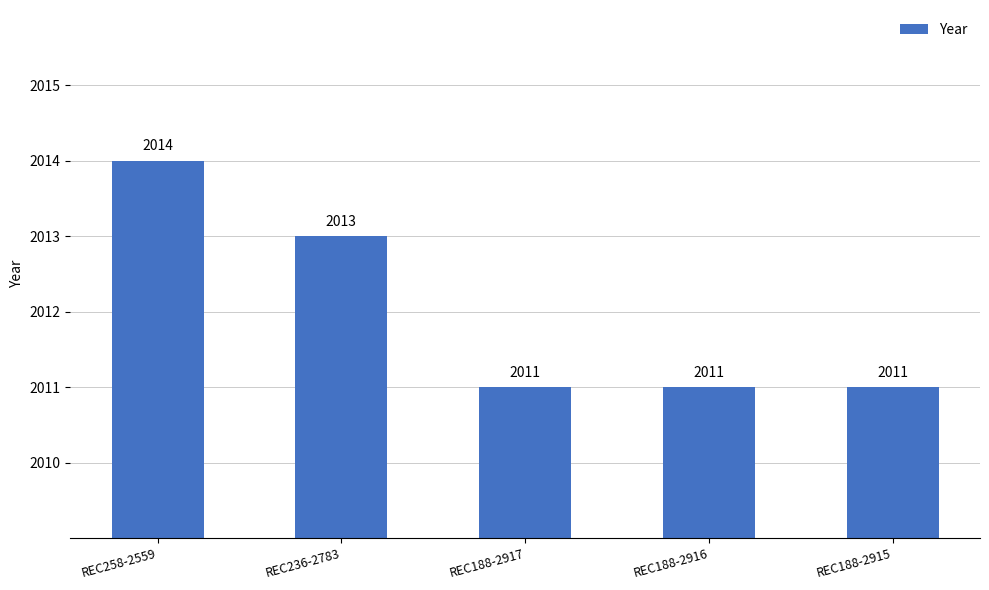

Approximately how many times larger is the value at REC188-2915 compared to REC188-2917?

1.0